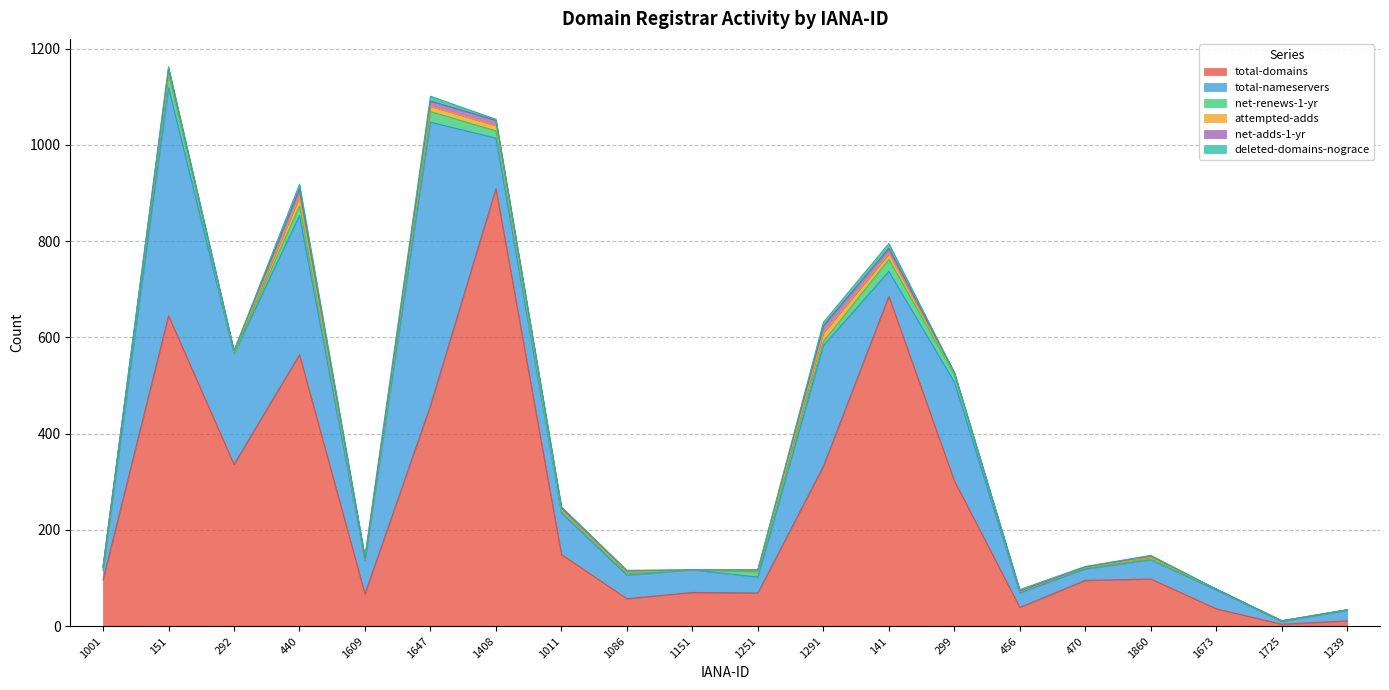

How many intersections are there between total-nameservers and total-domains?

3